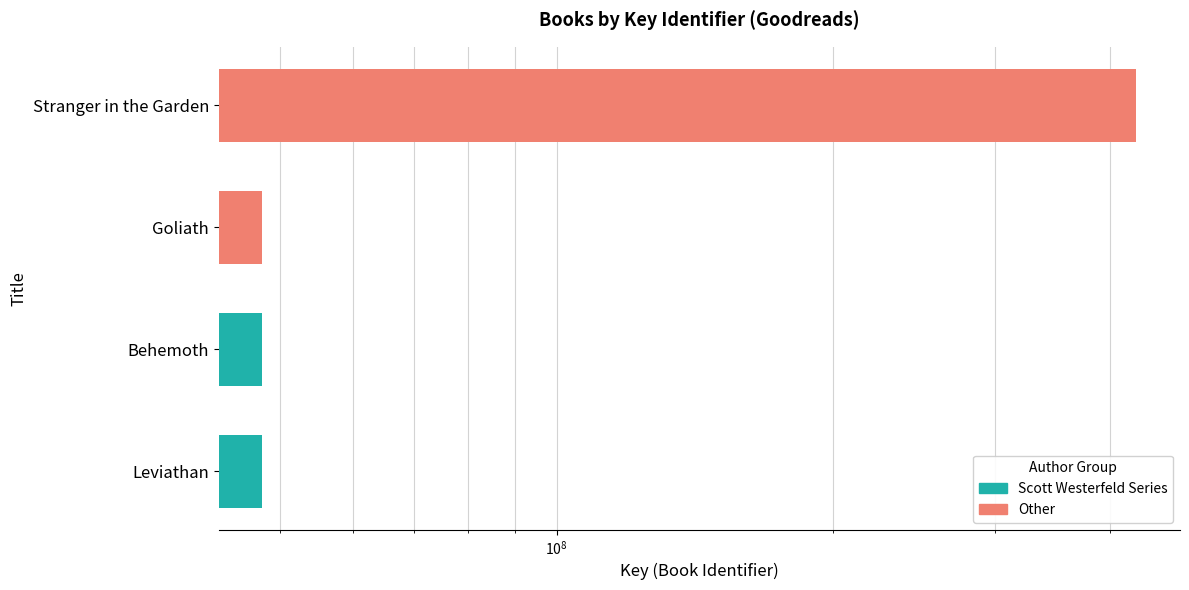

Between Goliath and Stranger in the Garden, which is larger?

Stranger in the Garden